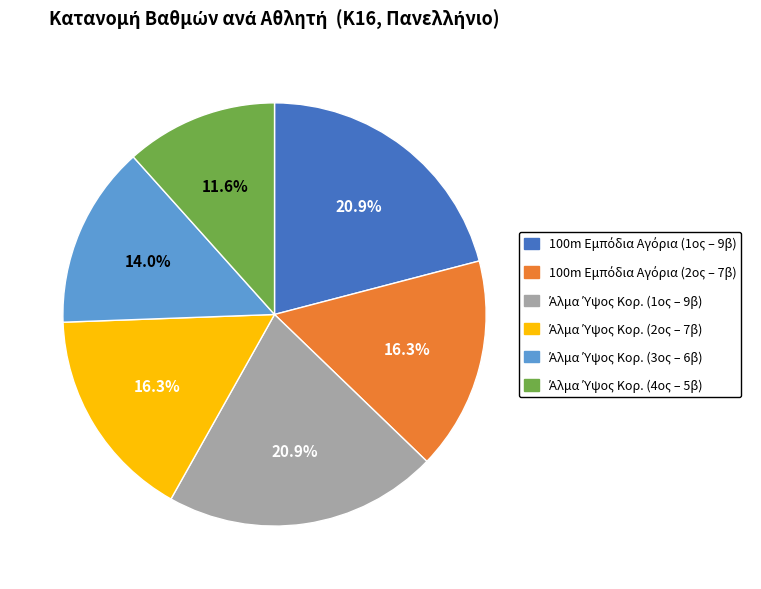

To the nearest percent, what is the average slice percentage?

17%